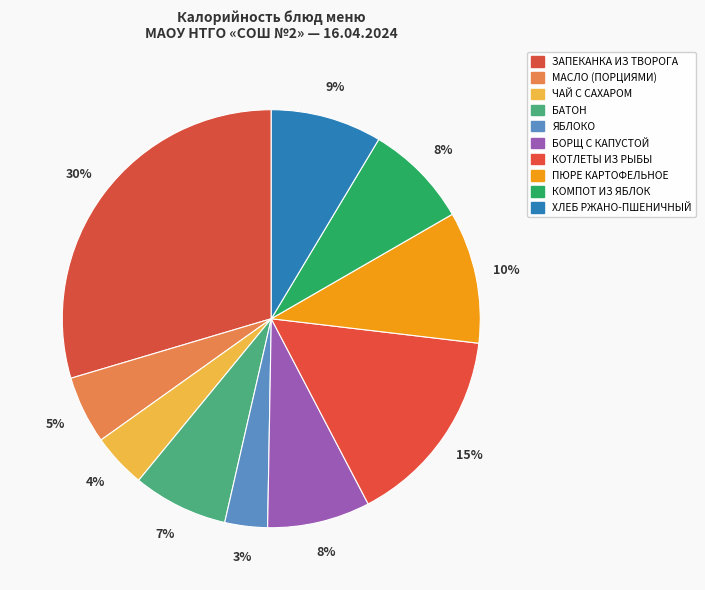

Is it true that ЯБЛОКО is 1% of the pie?

False